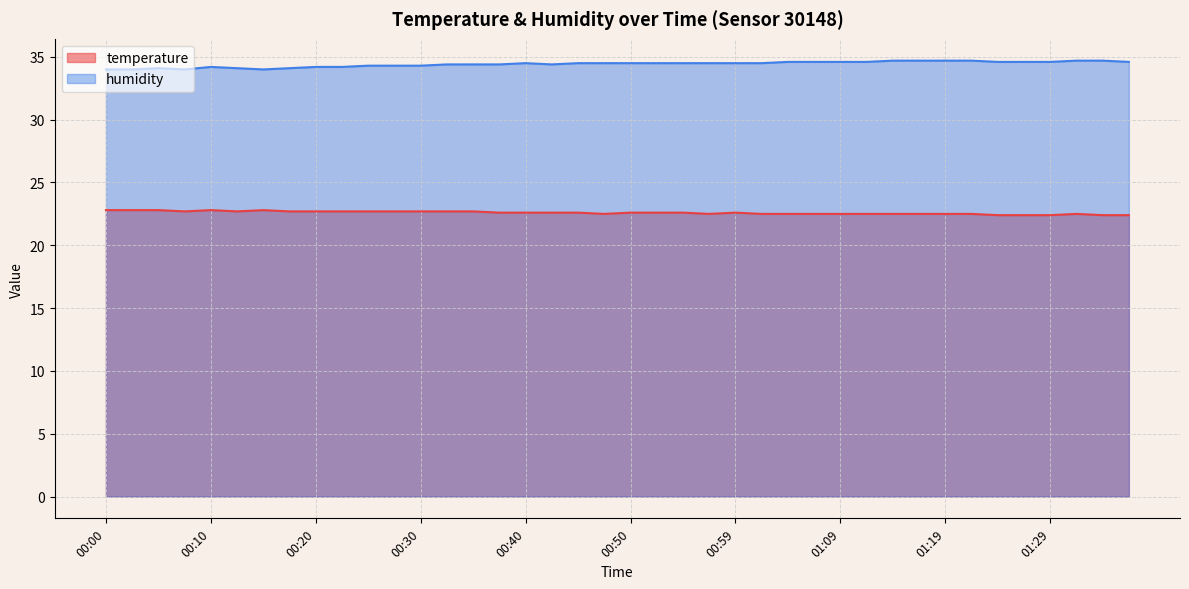

How many categories are shown in the chart?

40